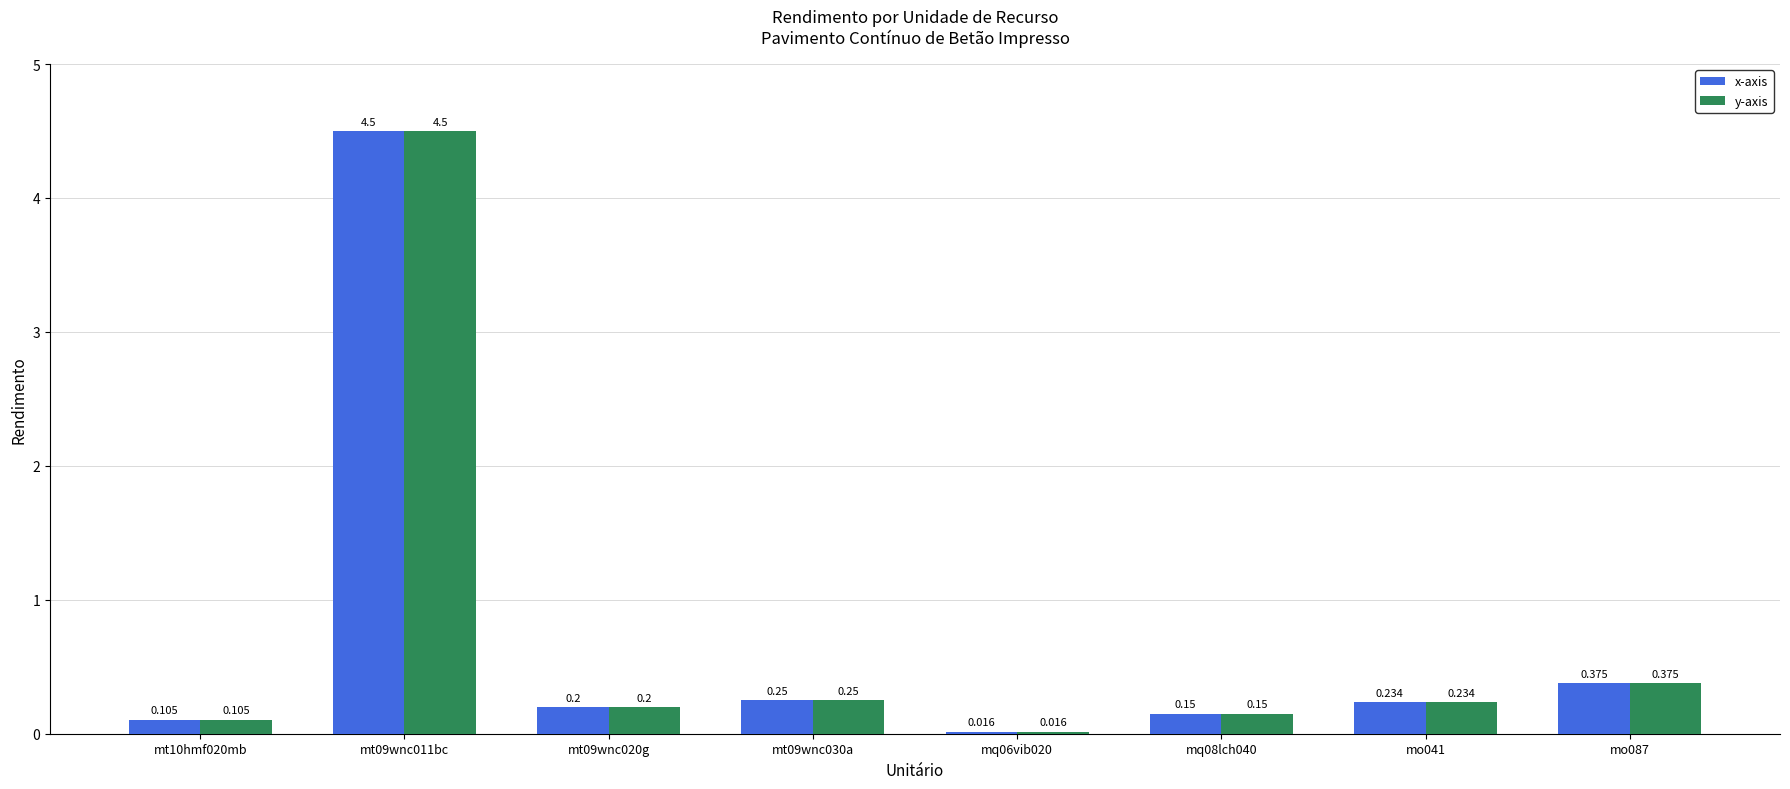

Is the value of y-axis at mo087 greater than the value of x-axis at mt09wnc020g?

Yes